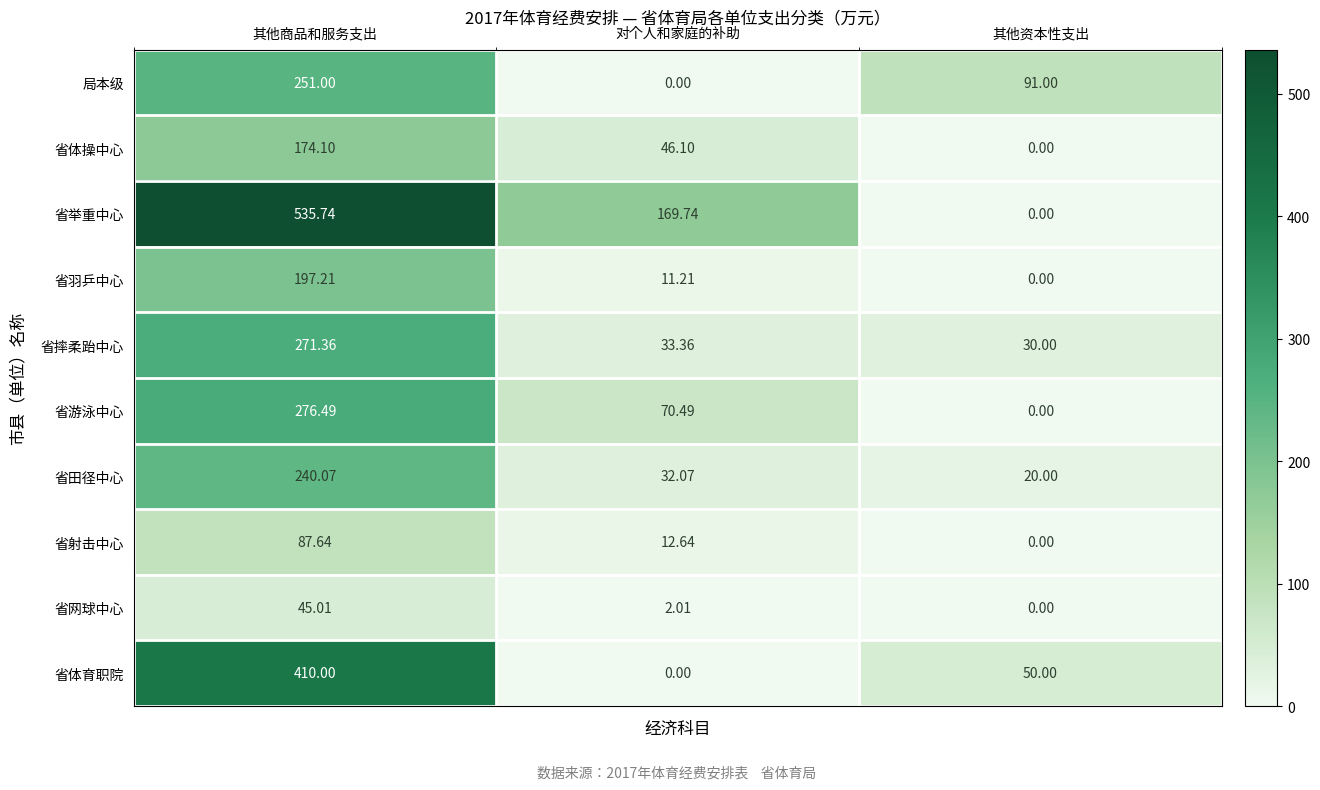

Rank the categories by 局本级 value from highest to lowest.

其他商品和服务支出, 其他资本性支出, 对个人和家庭的补助